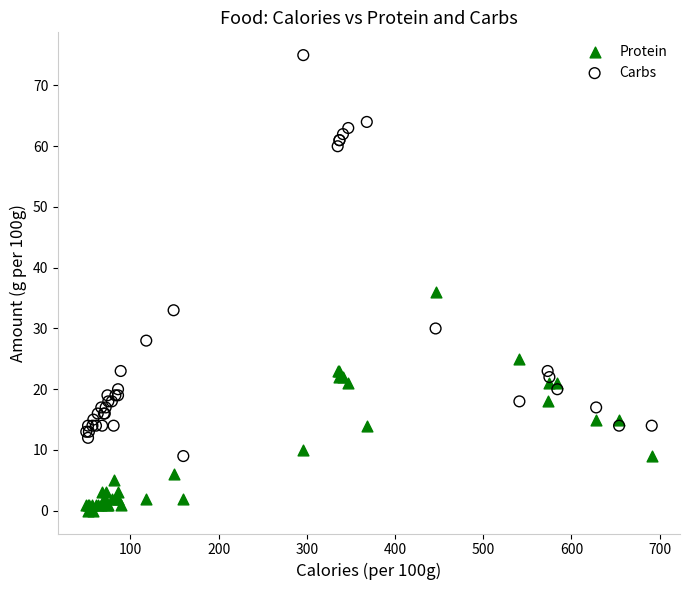

Which series reaches the maximum Y coordinate?

Carbs